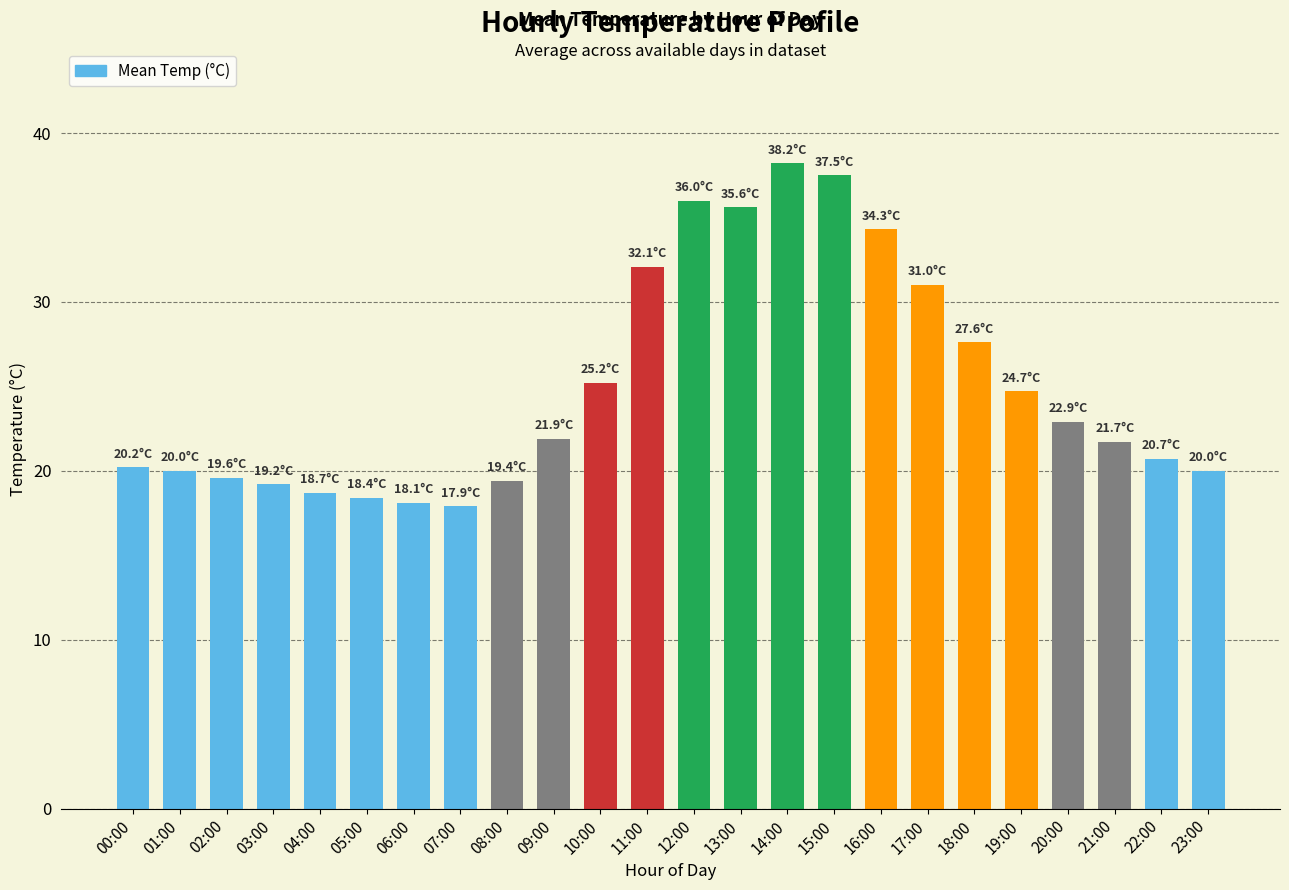

Reading right to left, what are all the values shown in this chart?

23:00=20.0	22:00=20.7	21:00=21.7	20:00=22.9	19:00=24.7	18:00=27.6	17:00=31.0	16:00=34.3	15:00=37.5	14:00=38.2	13:00=35.6	12:00=36.0	11:00=32.1	10:00=25.2	09:00=21.9	08:00=19.4	07:00=17.9	06:00=18.1	05:00=18.4	04:00=18.7	03:00=19.2	02:00=19.6	01:00=20.0	00:00=20.2